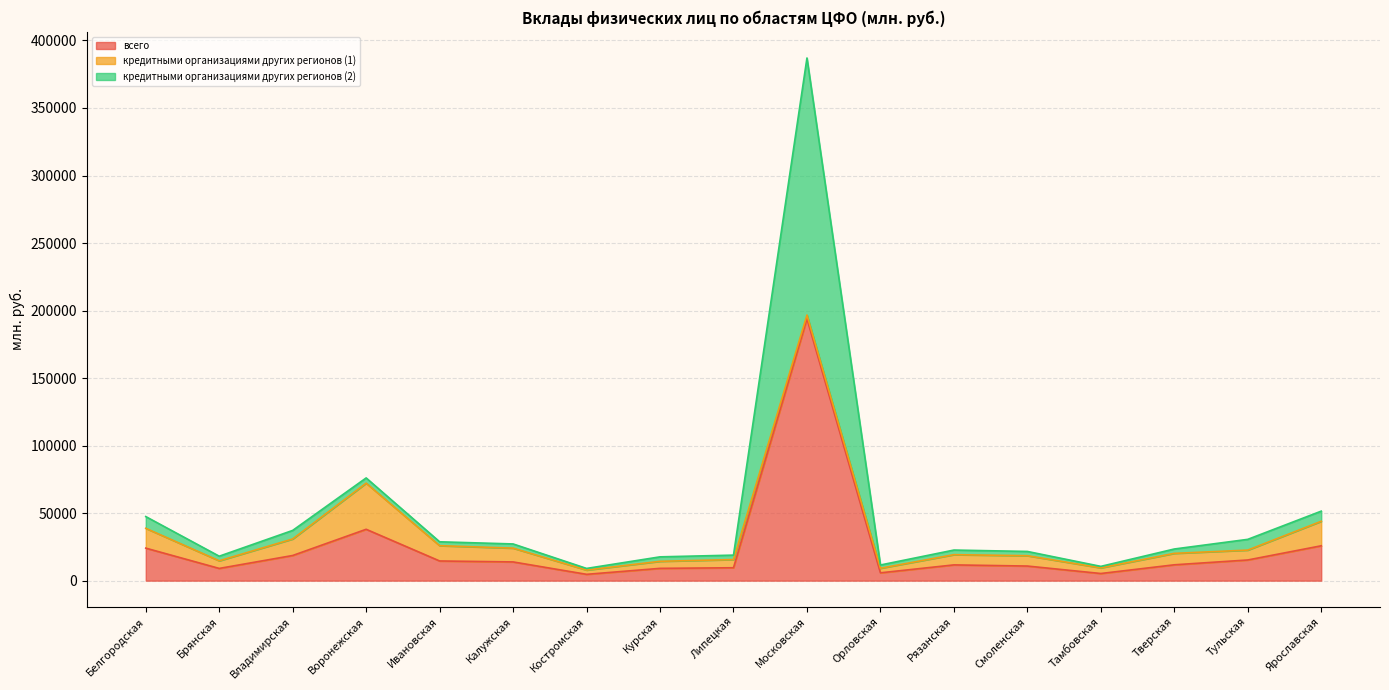

Is it true that всего equals 5211 at Калужская?

False